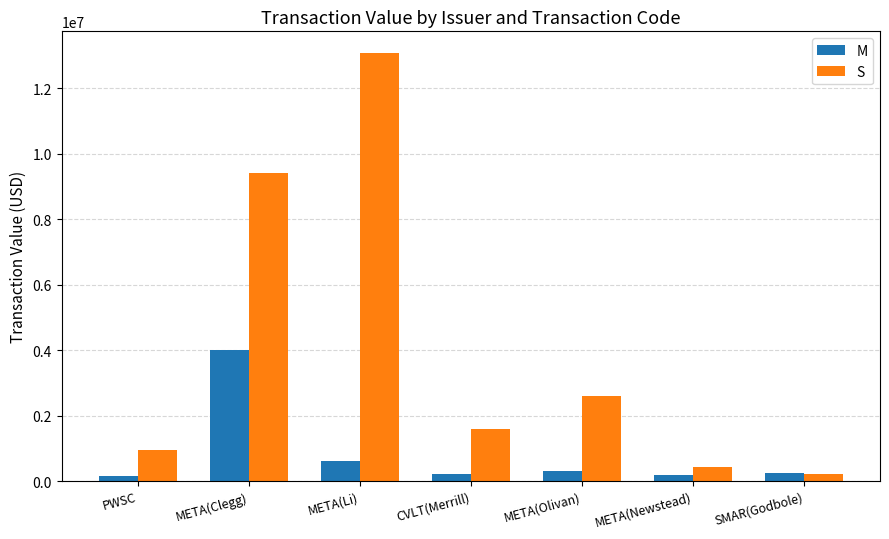

At which category is the sum across all series the highest?

META(Li)